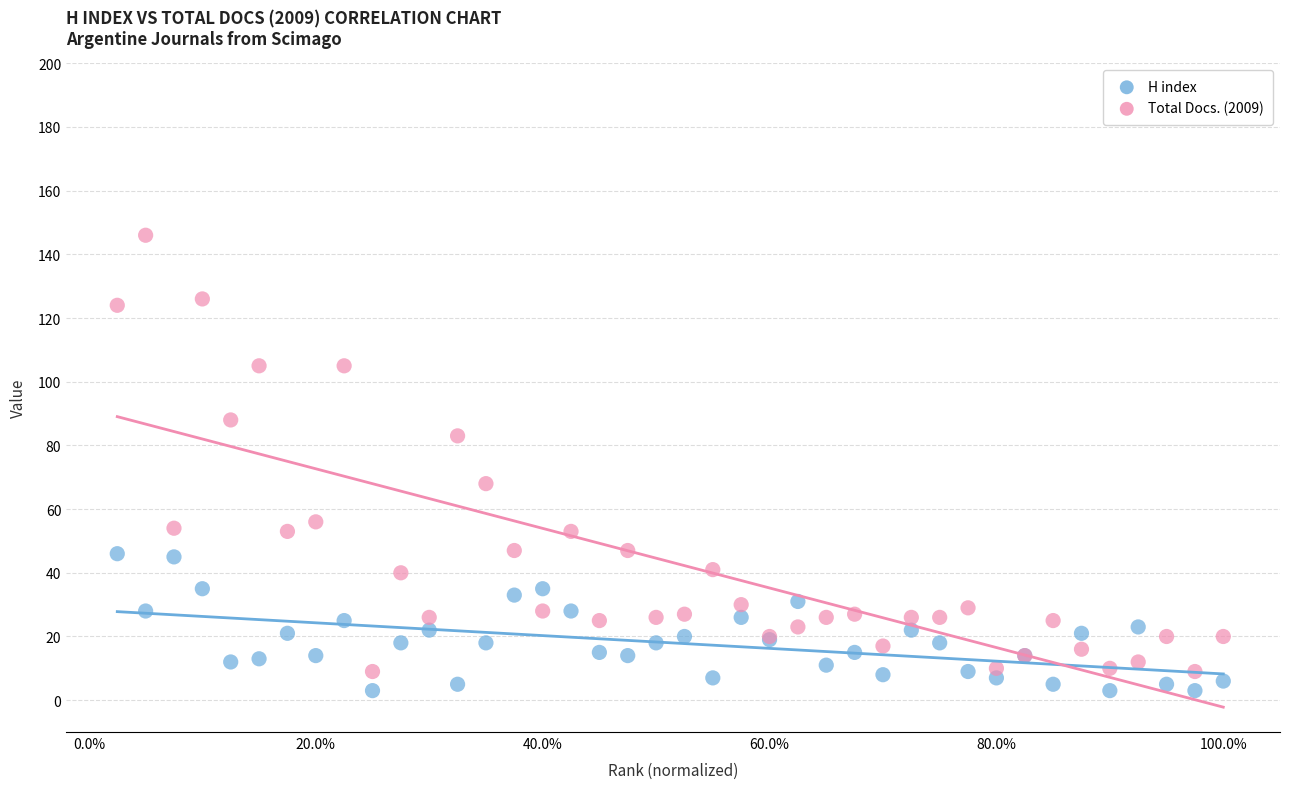

Which series contains the highest Y value?

Total Docs. (2009)